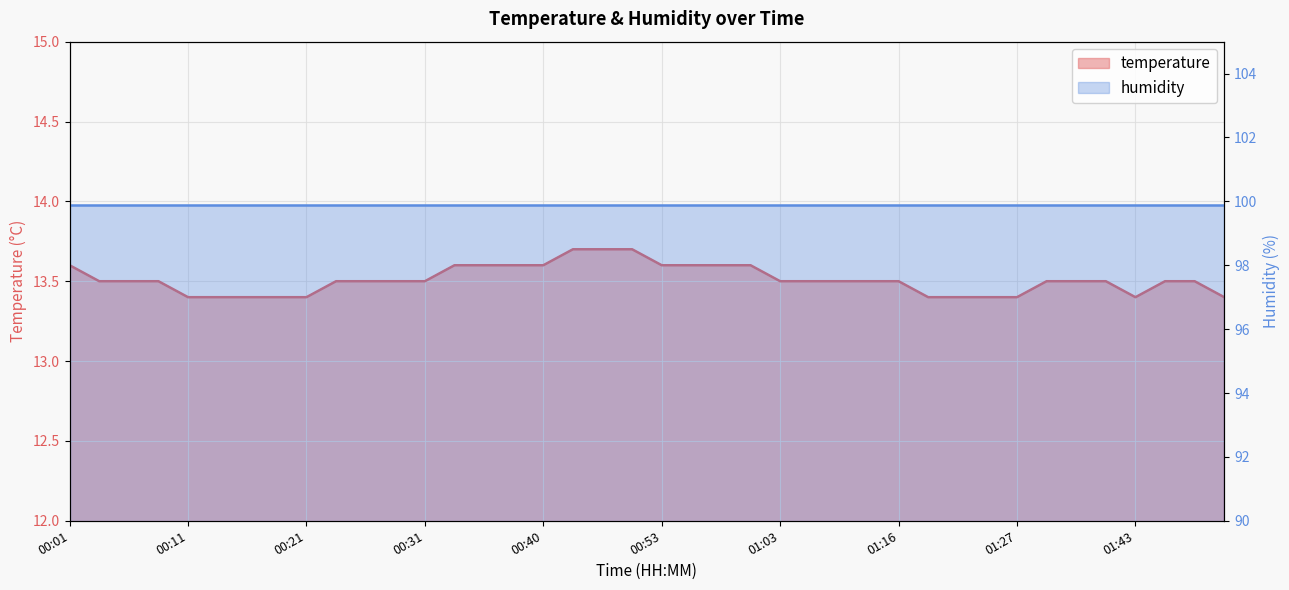

What position from the right is 01:48?

2